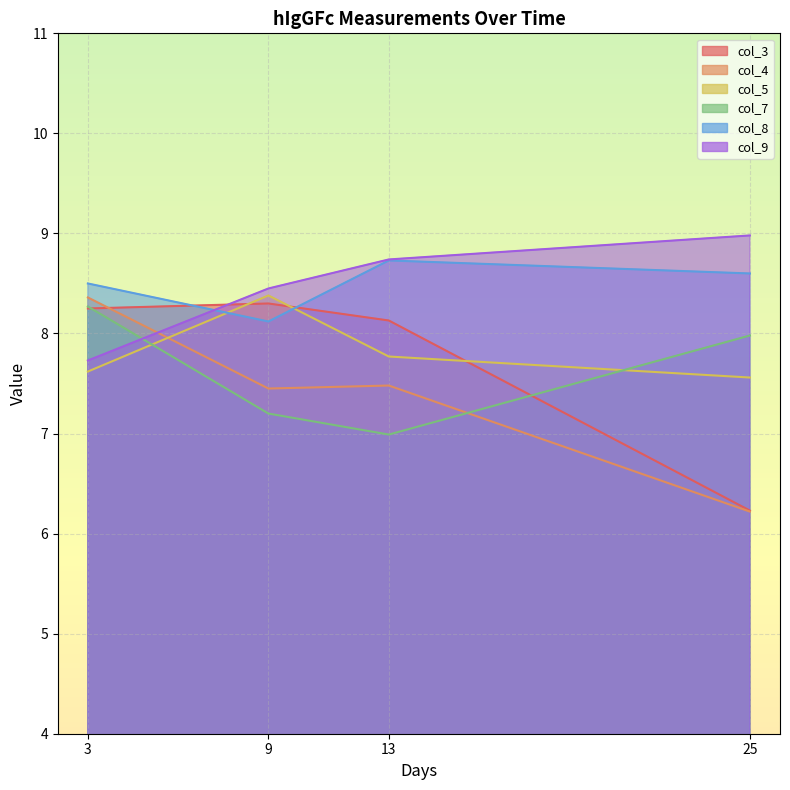

Which category has the lowest value in the col_7 series?

13